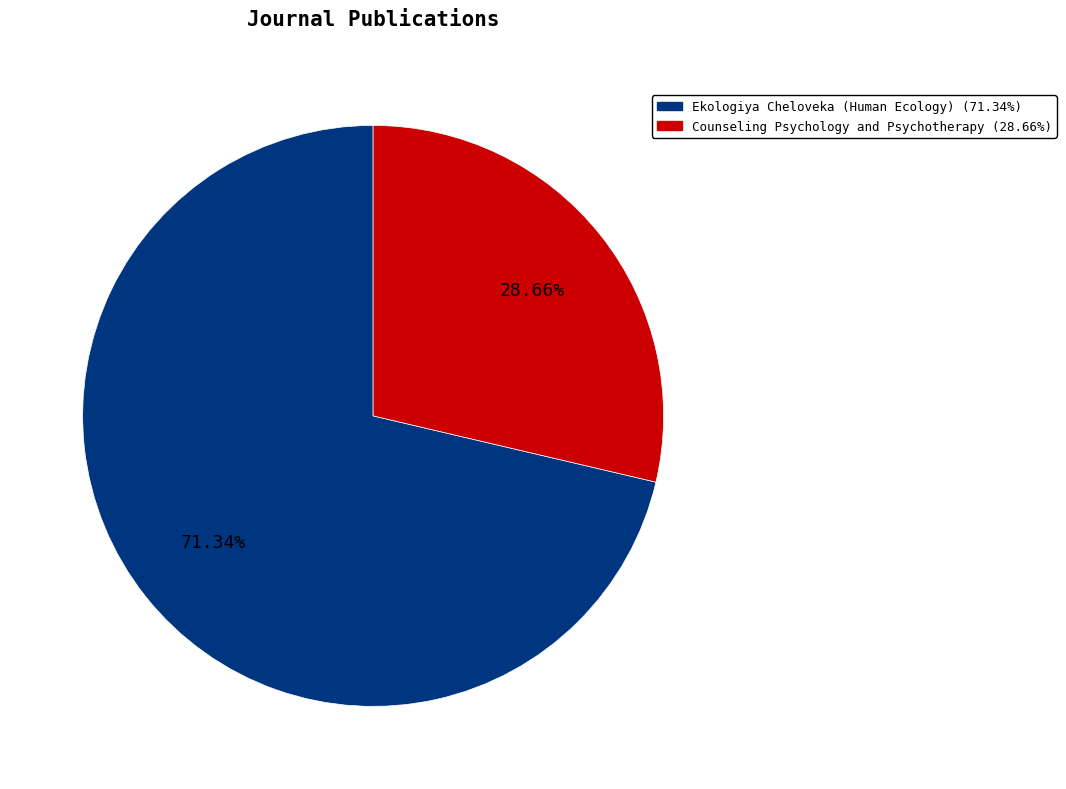

The Ekologiya Cheloveka (Human Ecology) slice represents 71% of the pie. True or false?

True